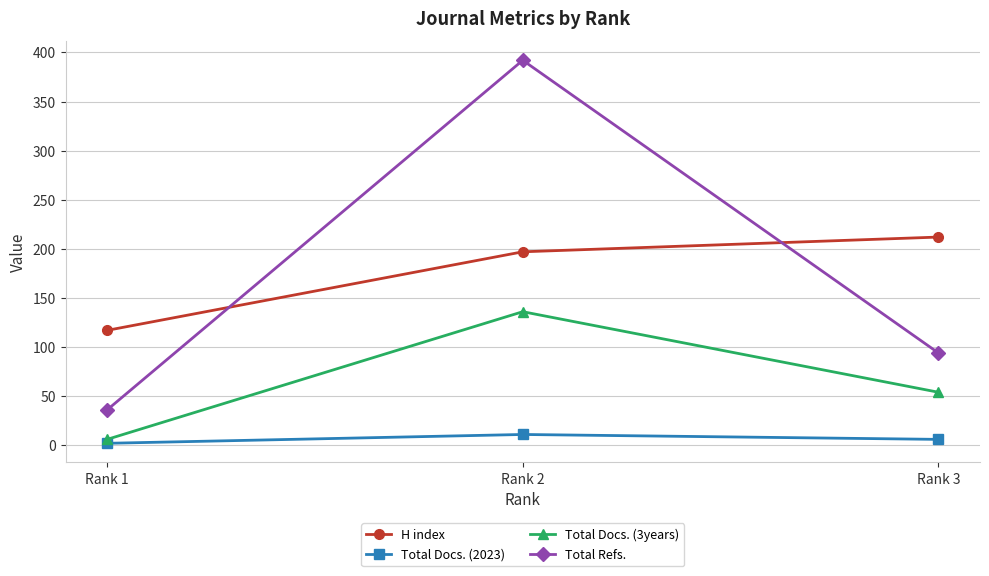

Is it true that Total Docs. (2023) equals 2 at Rank 1?

True